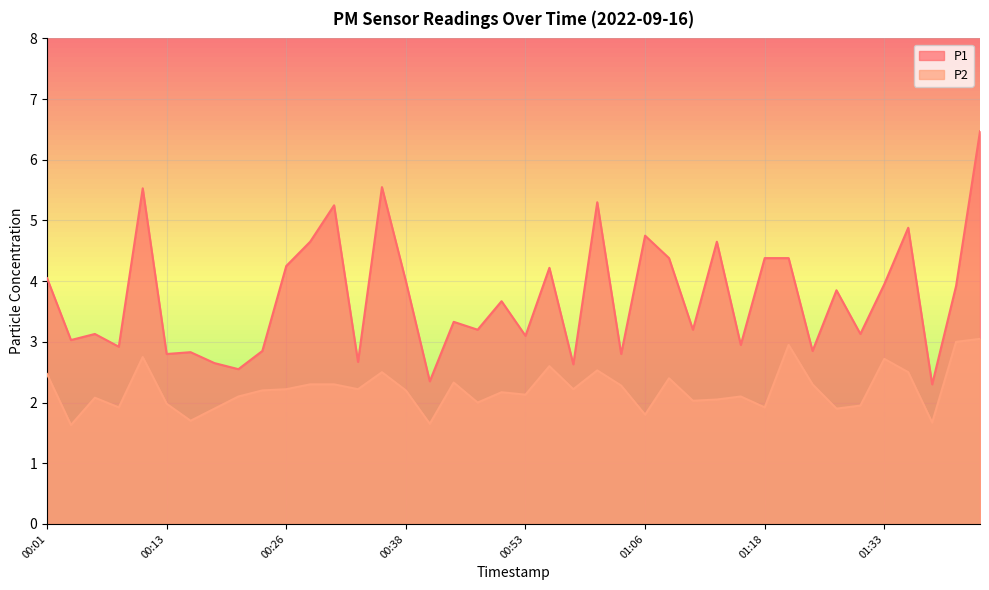

How many interior local peaks does the P1 series have?

13